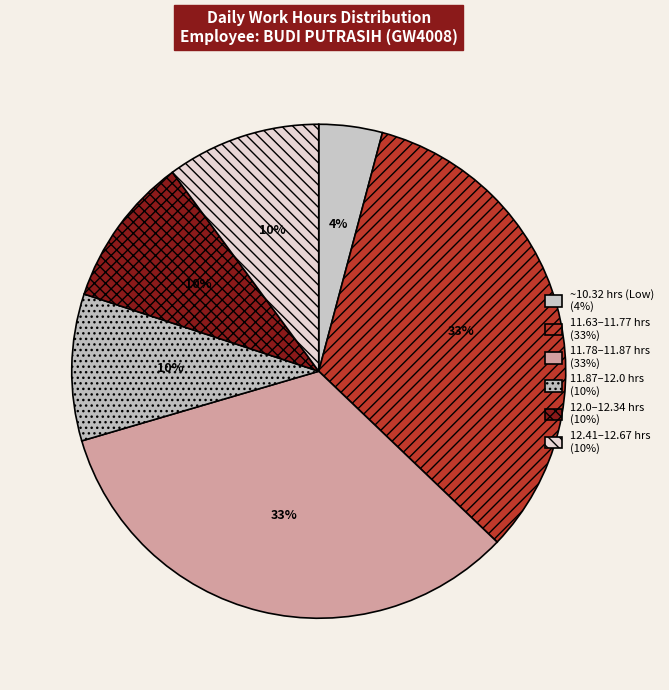

How many segments does this pie chart have?

6